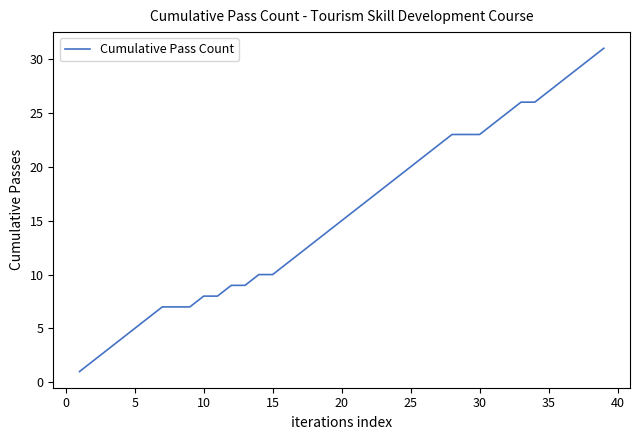

What is the difference between the second highest and minimum values?

29